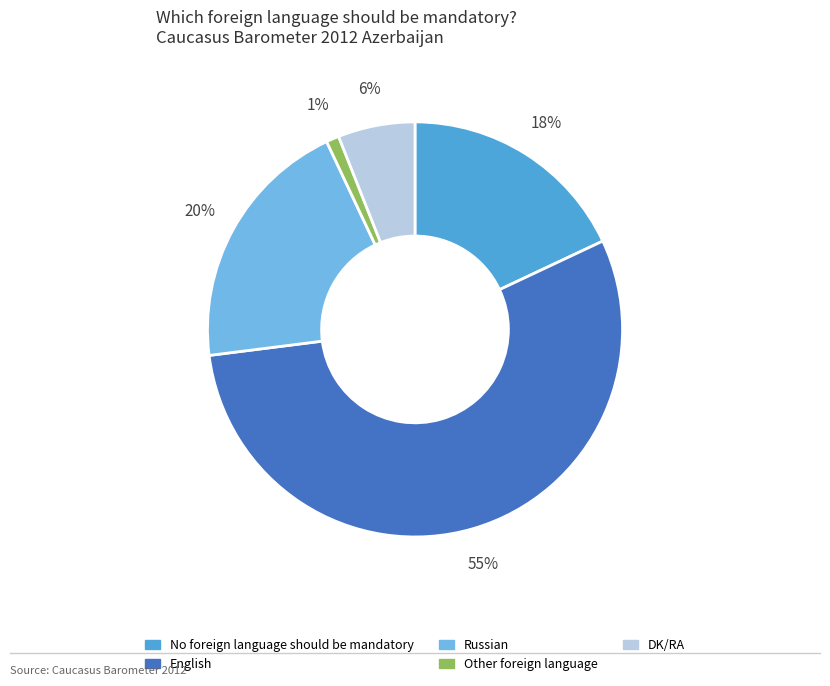

To the nearest percent, what percentage of the pie is No foreign language should be mandatory?

18%